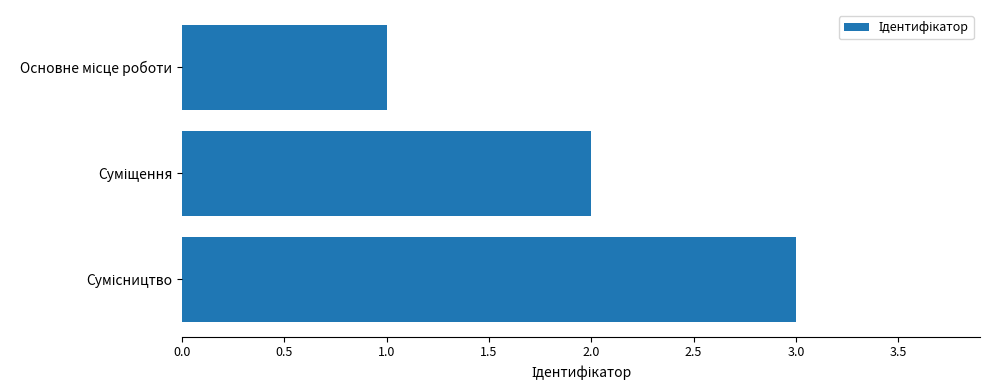

What is the greatest value displayed?

3